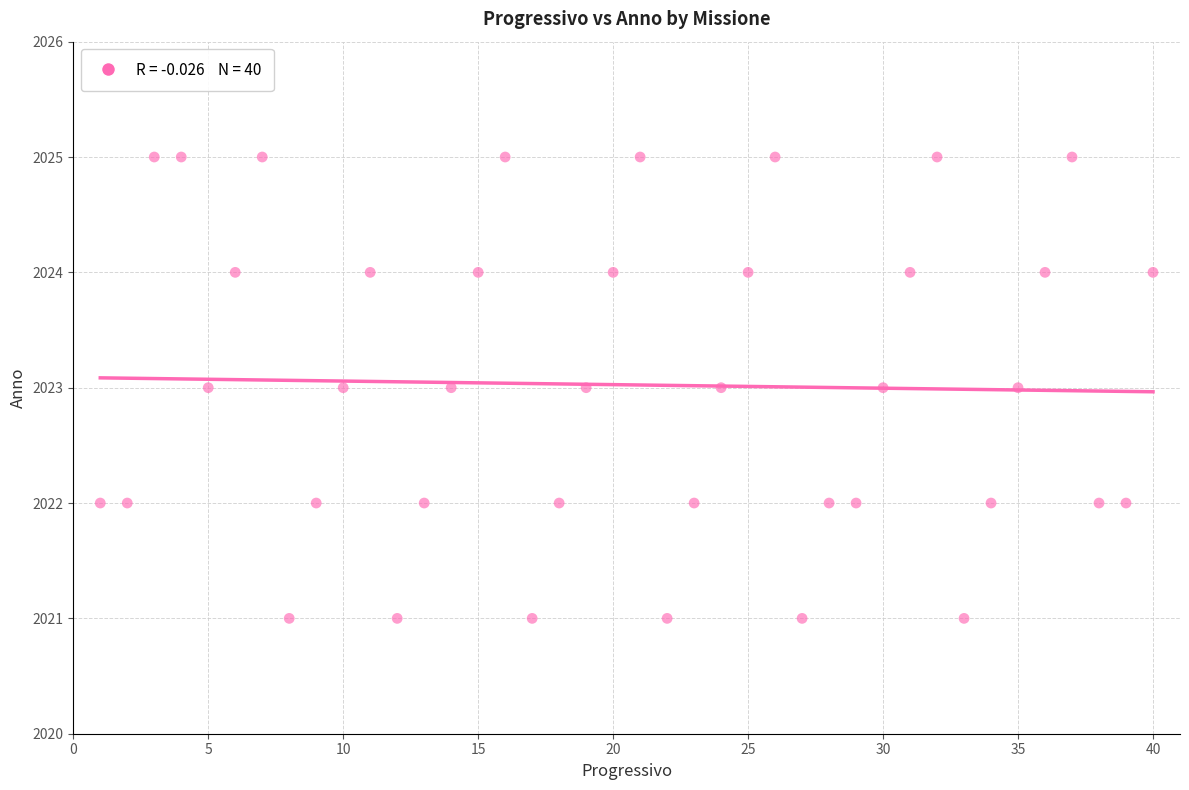

What is the range of X values (max minus min)?

39